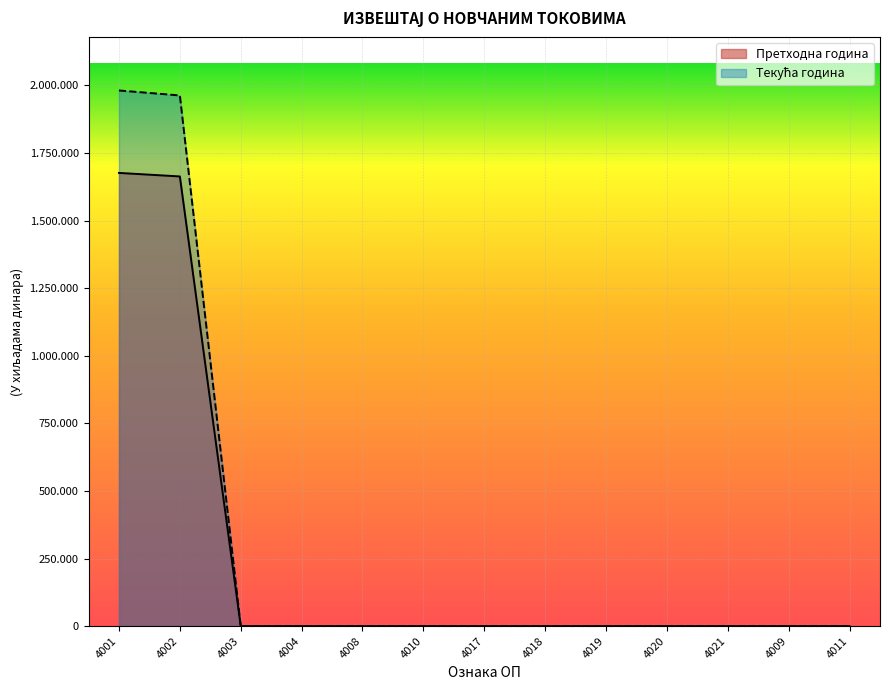

At which category is the sum across all series the highest?

4001